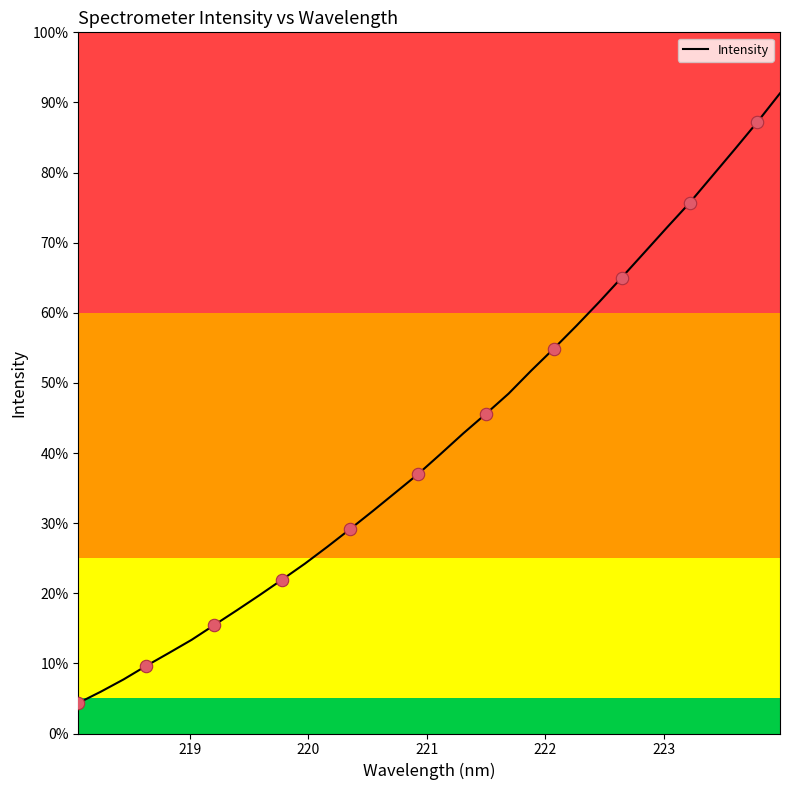

Is this an area chart (filled region under the line)?

No